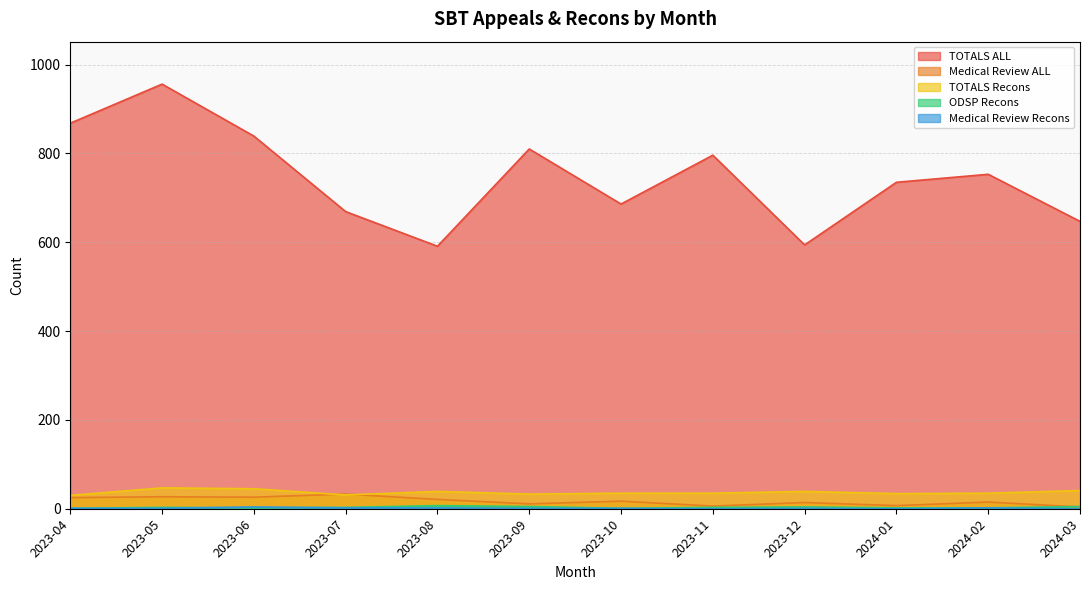

The ODSP Recons series shows 3 at 2023-06. True or false?

False